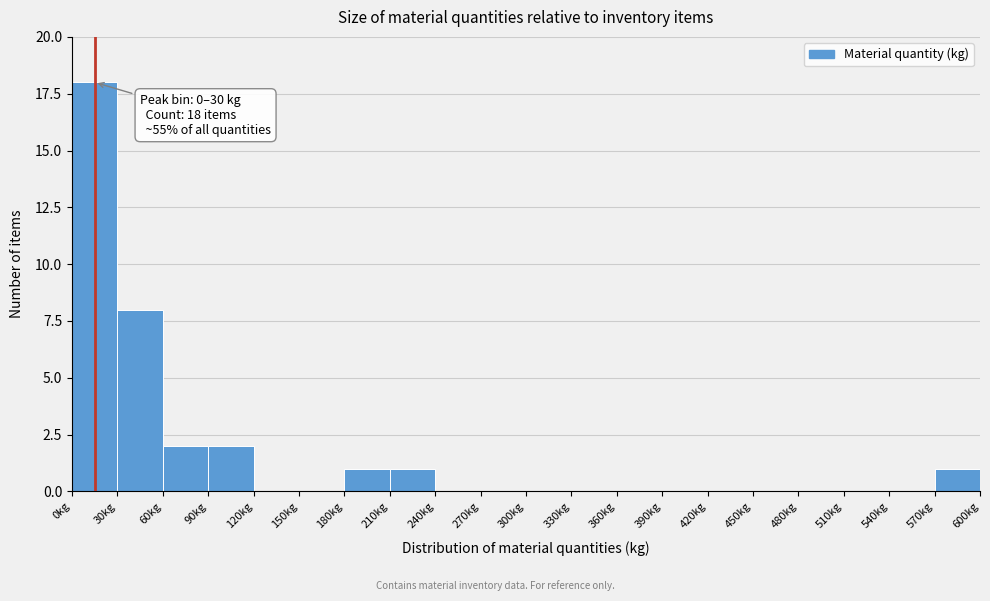

Over which range of the x-axis is the bar tallest?

0 to 30